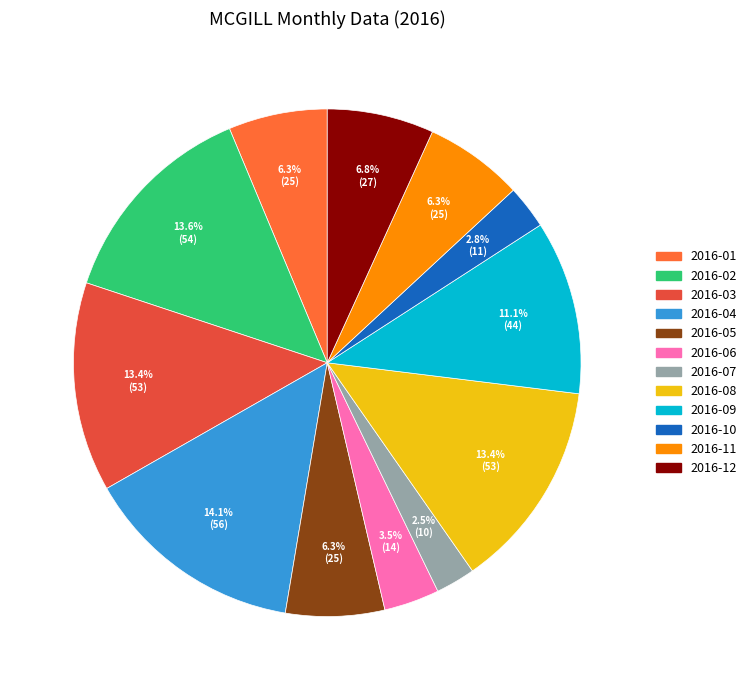

To the nearest percent, what portion does 2016-03 represent?

13%